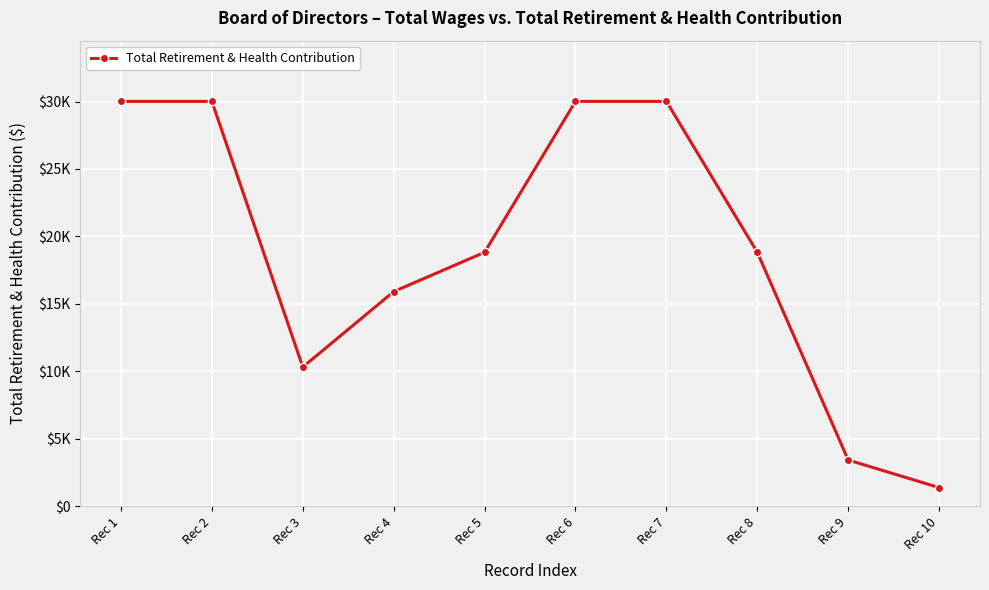

Where is the first local minimum?

Rec 3